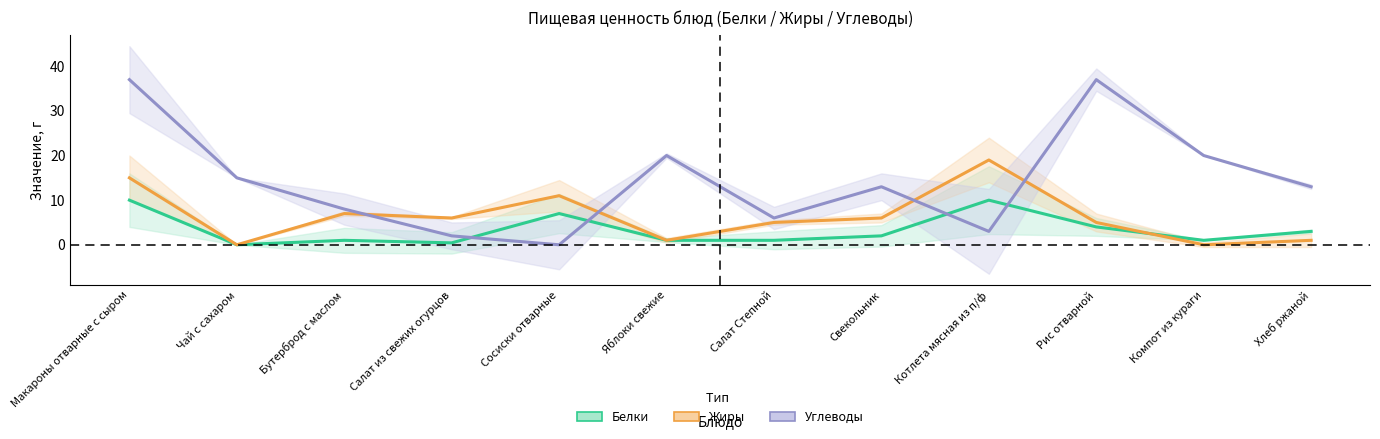

What are all the series names shown in the legend?

Белки, Жиры, Углеводы